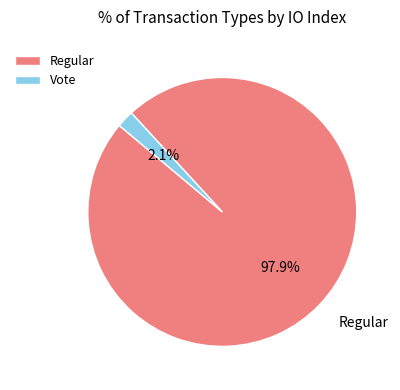

Rank the categories by value from highest to lowest.

Regular, Vote